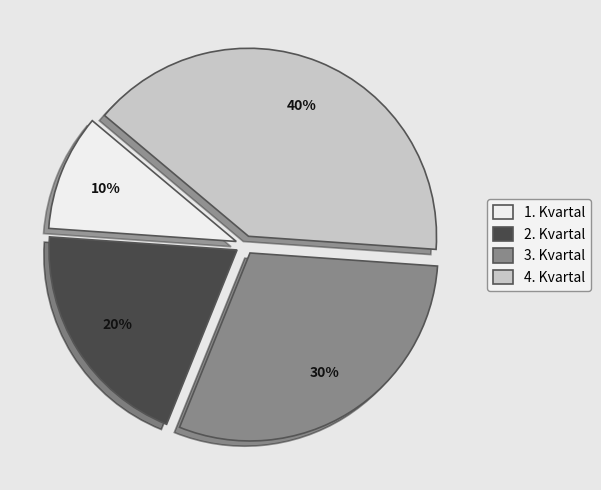

Is it true that 1. Kvartal is 10% of the pie?

True